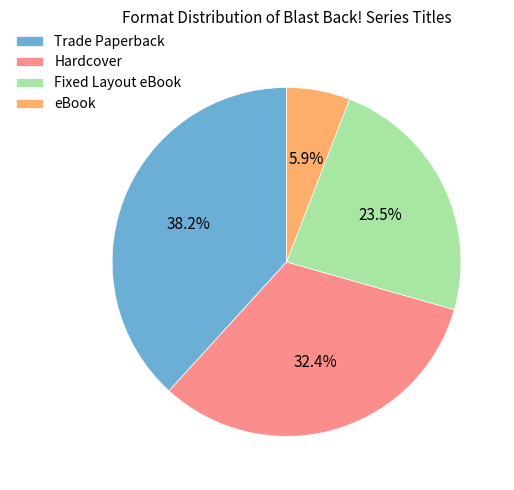

Is there any slice that represents more than half of the pie?

No